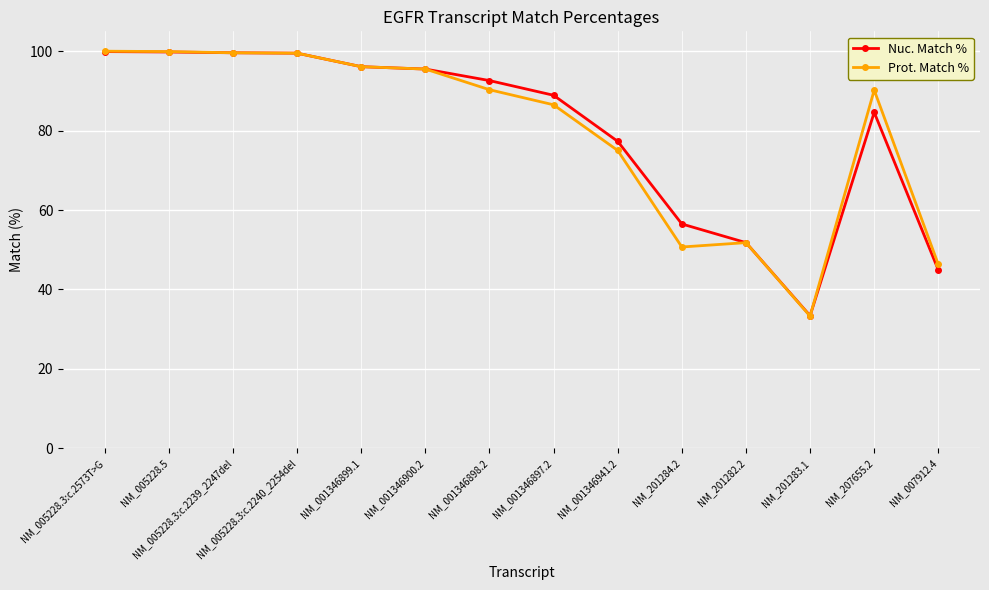

What is the spread (max minus min) of values at NM_001346897.2?

2.4